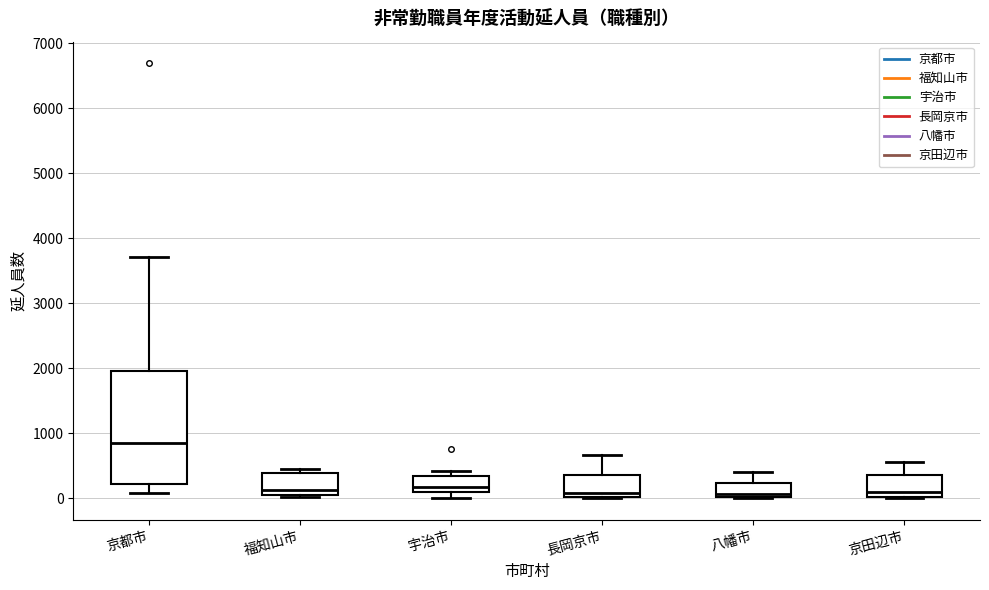

Which box is the tallest, from its lower edge to its upper edge?

京都市